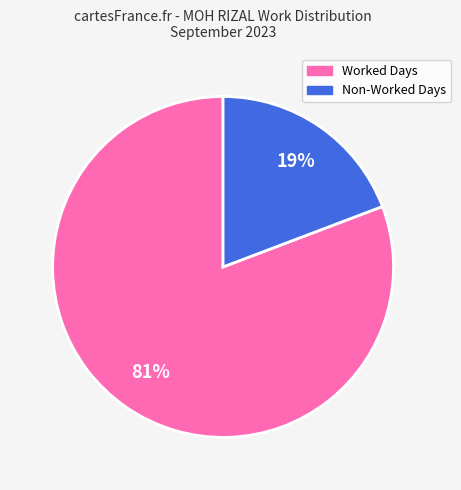

Is there a majority slice in this chart?

Yes